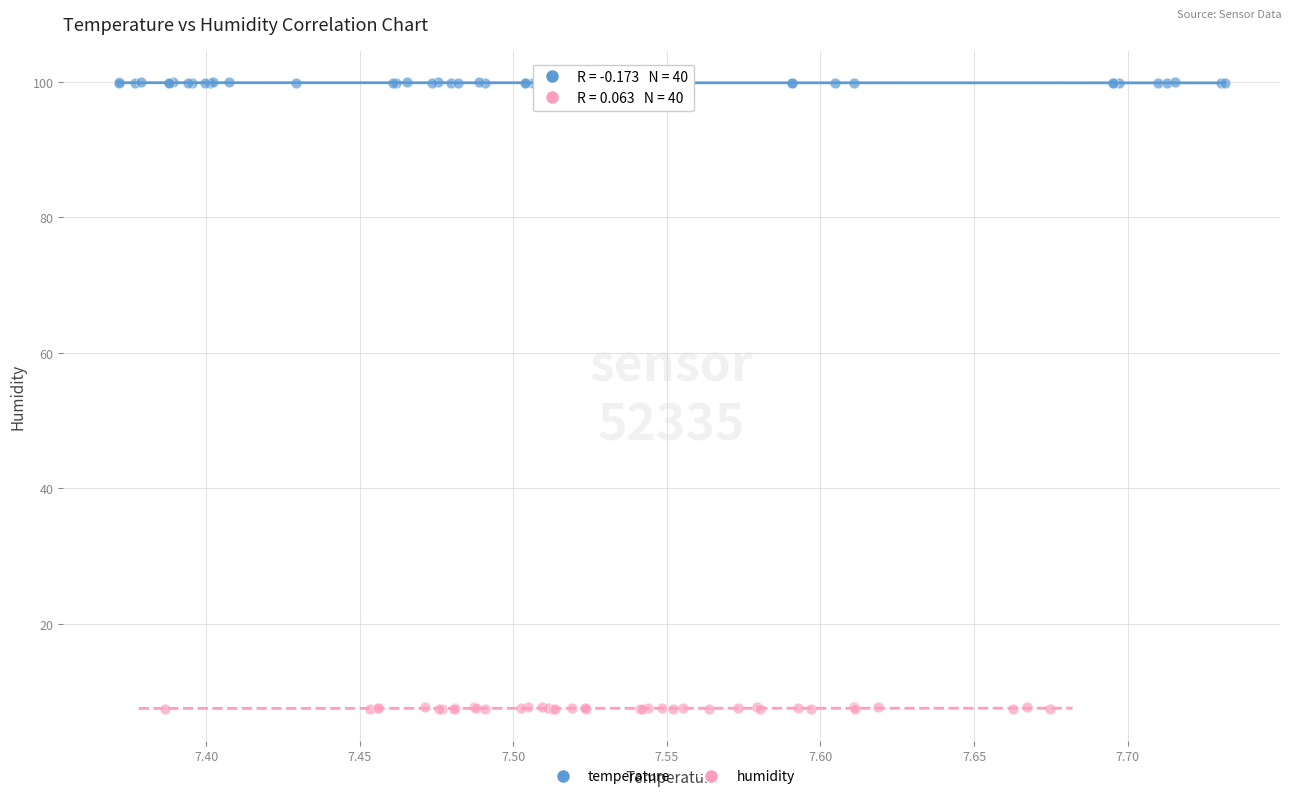

Which series reaches the maximum Y coordinate?

temperature